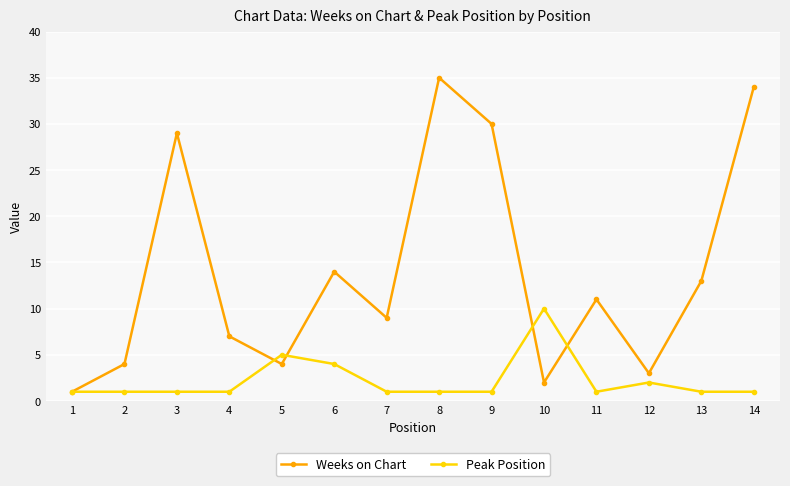

At which category does Weeks on Chart reach its first local valley?

5